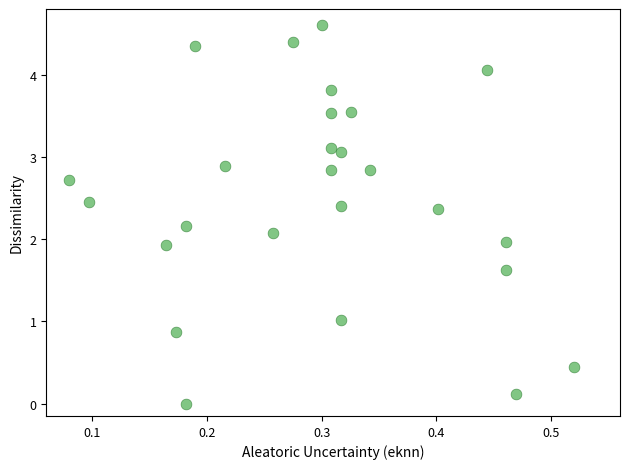

What is the range of Y values (max minus min)?

4.6